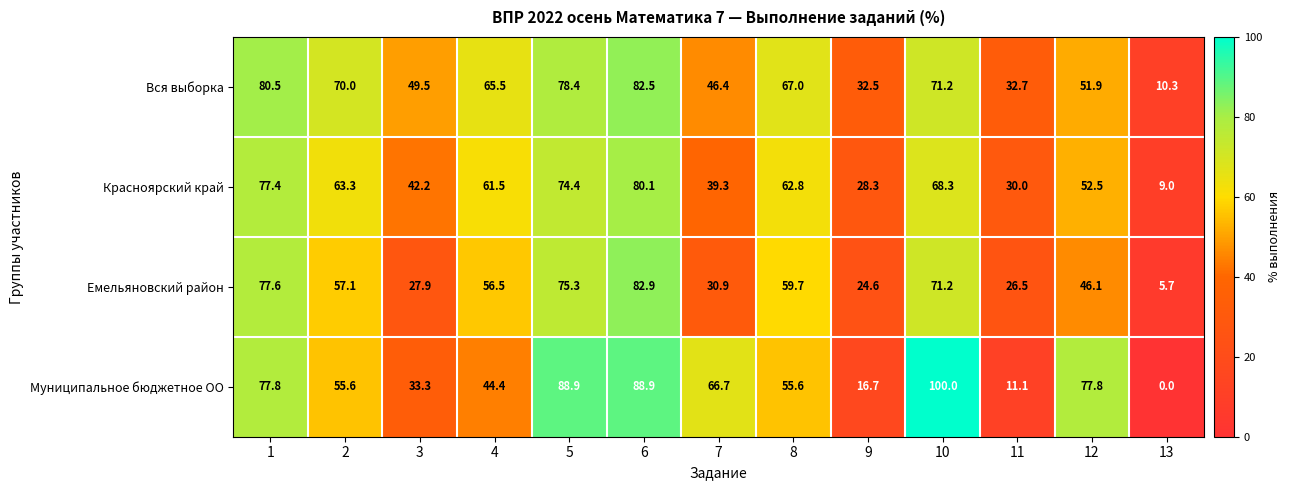

At which category is the sum across all series the highest?

6